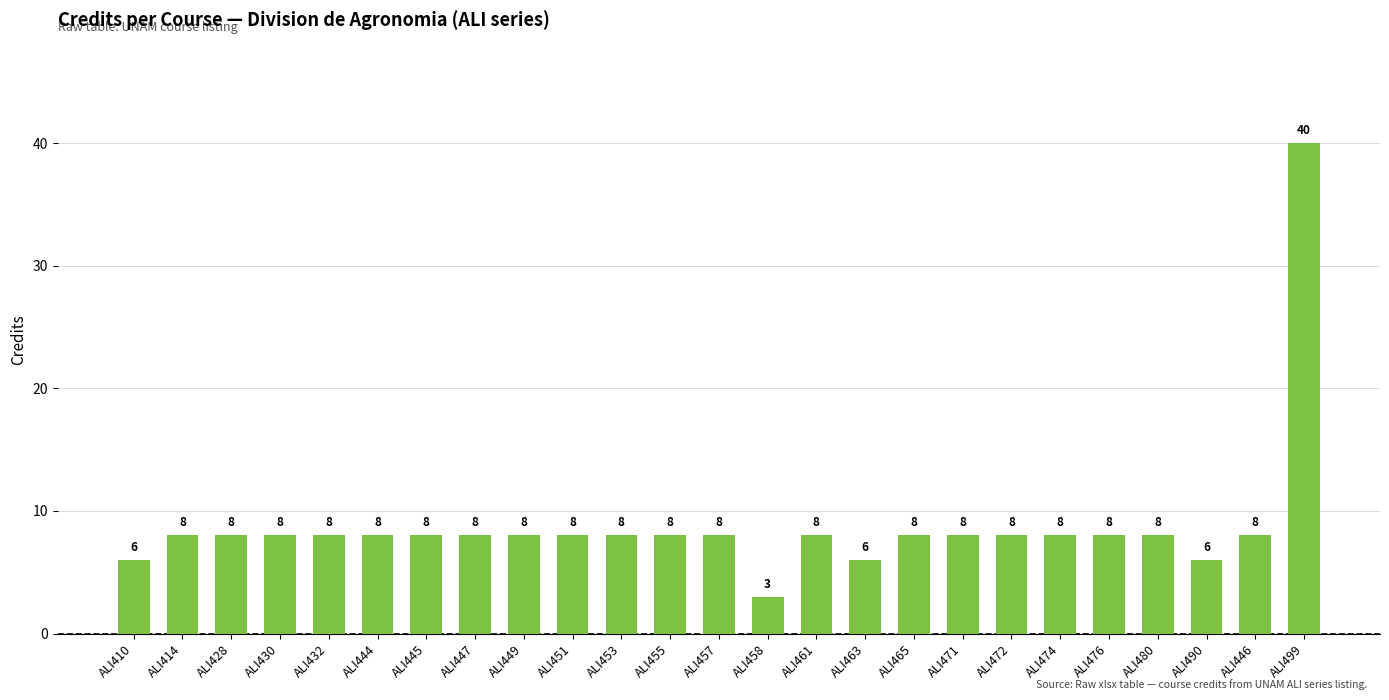

Does the chart contain stacked bars?

No